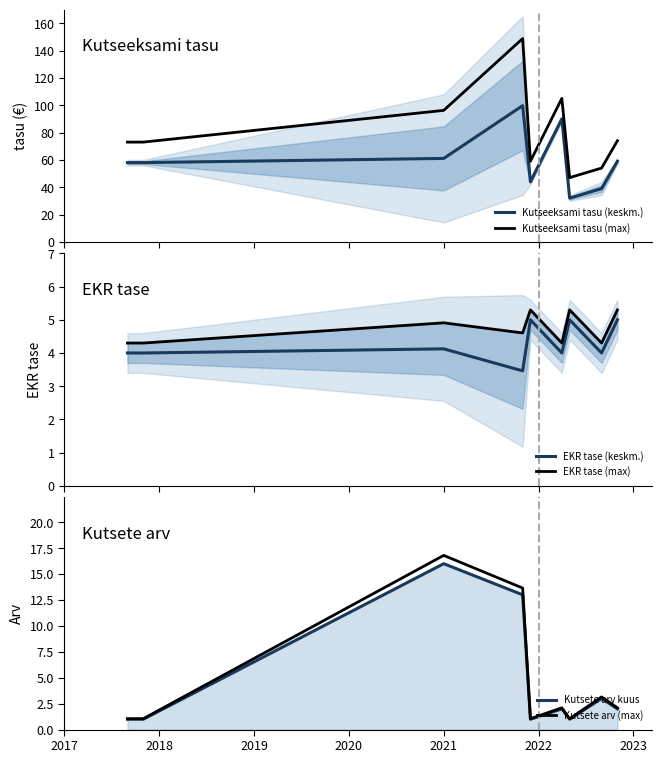

True or false: Kutseeksami tasu (keskm.) and Kutsete arv (max) cross at least once.

False